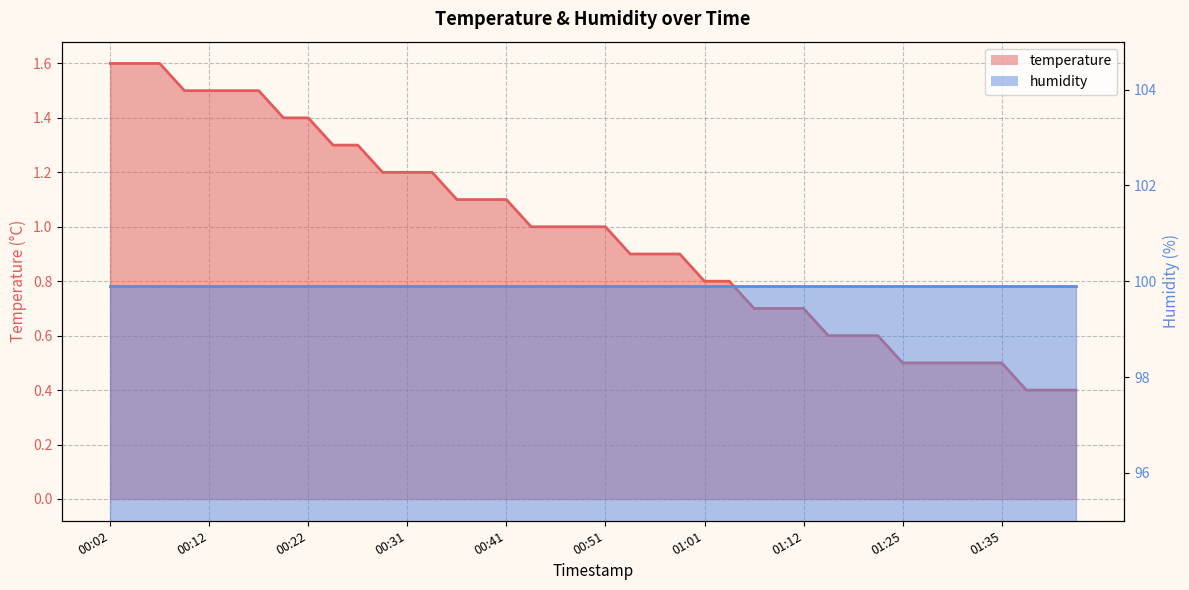

Reading left to right, extract all data points from this chart.

1.6	1.6	1.6	1.5	1.5	1.5	1.5	1.4	1.4	1.3	1.3	1.2	1.2	1.2	1.1	1.1	1.1	1.0	1.0	1.0	1.0	0.9	0.9	0.9	0.8	0.8	0.7	0.7	0.7	0.6	0.6	0.6	0.5	0.5	0.5	0.5	0.5	0.4	0.4	0.4